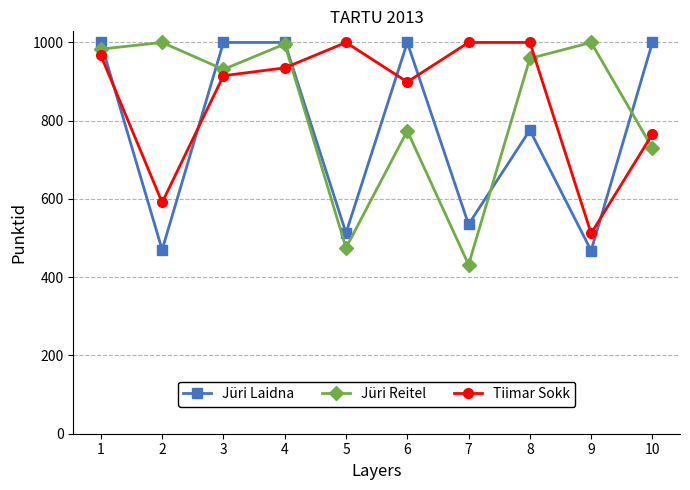

How many interior local valleys does the Jüri Reitel series have?

3